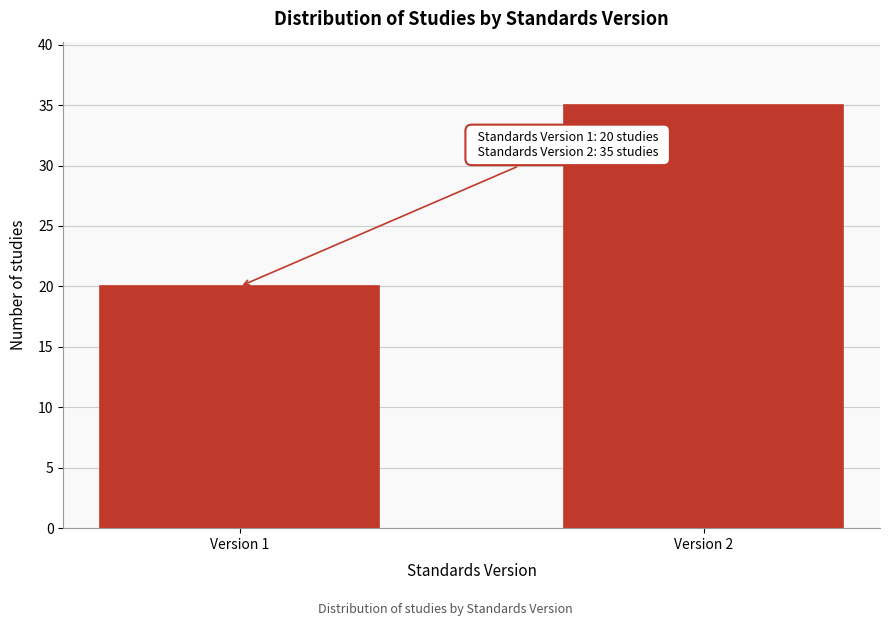

Reading left to right, list all the values displayed in this chart.

20	35